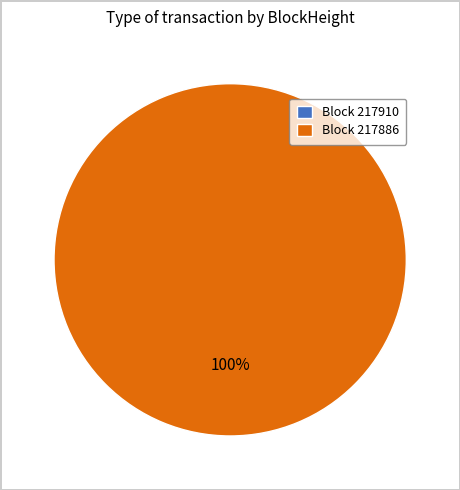

Count the number of slices in the pie.

2